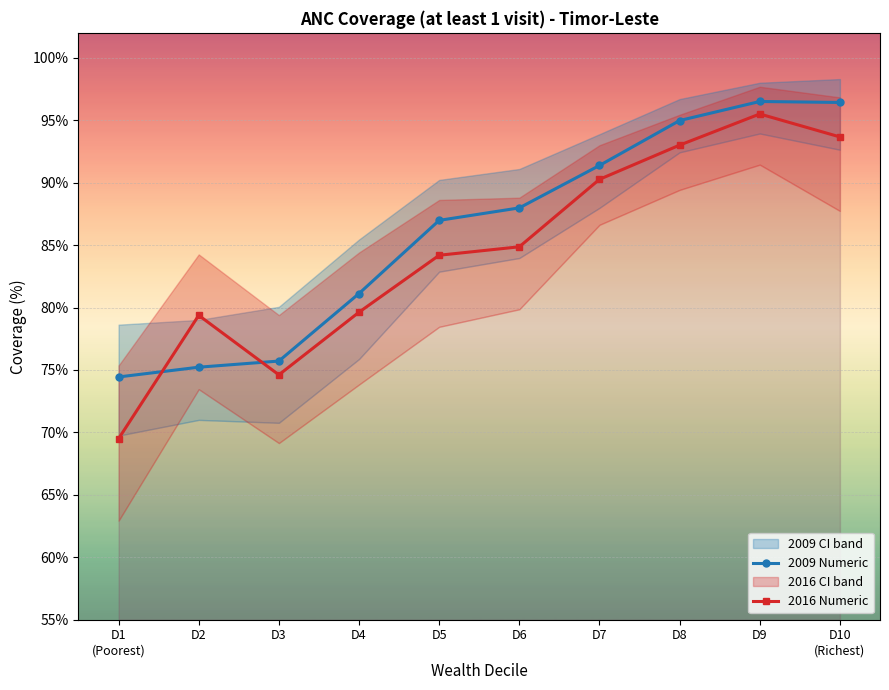

True or false: 2009 Numeric has more than 2 points higher than both neighbors.

False